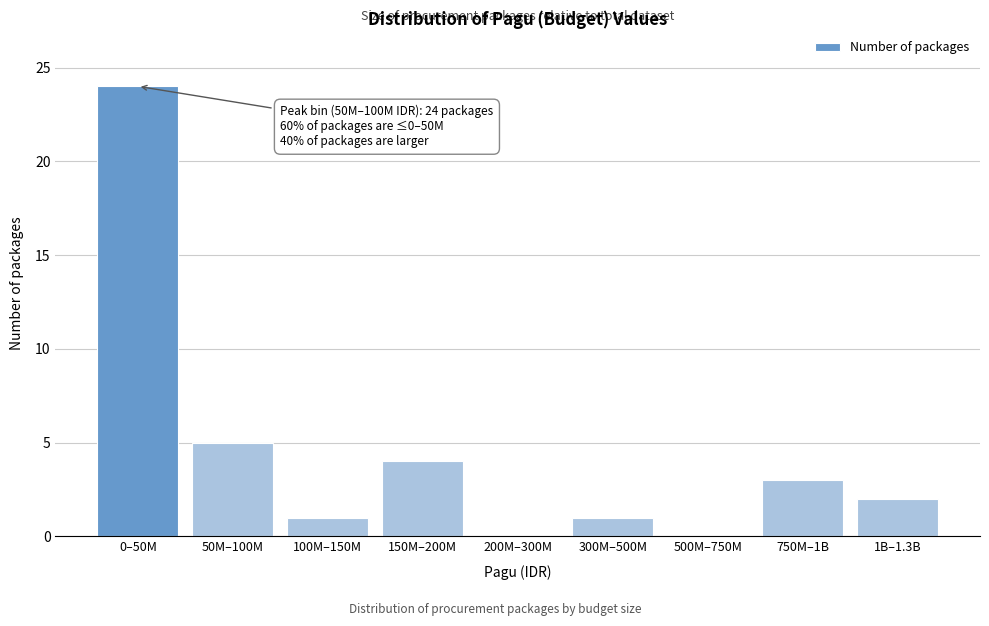

Reading left to right, what are all the values shown in this chart?

0–50M=24	50M–100M=5	100M–150M=1	150M–200M=4	200M–300M=0	300M–500M=1	500M–750M=0	750M–1B=3	1B–1.3B=2